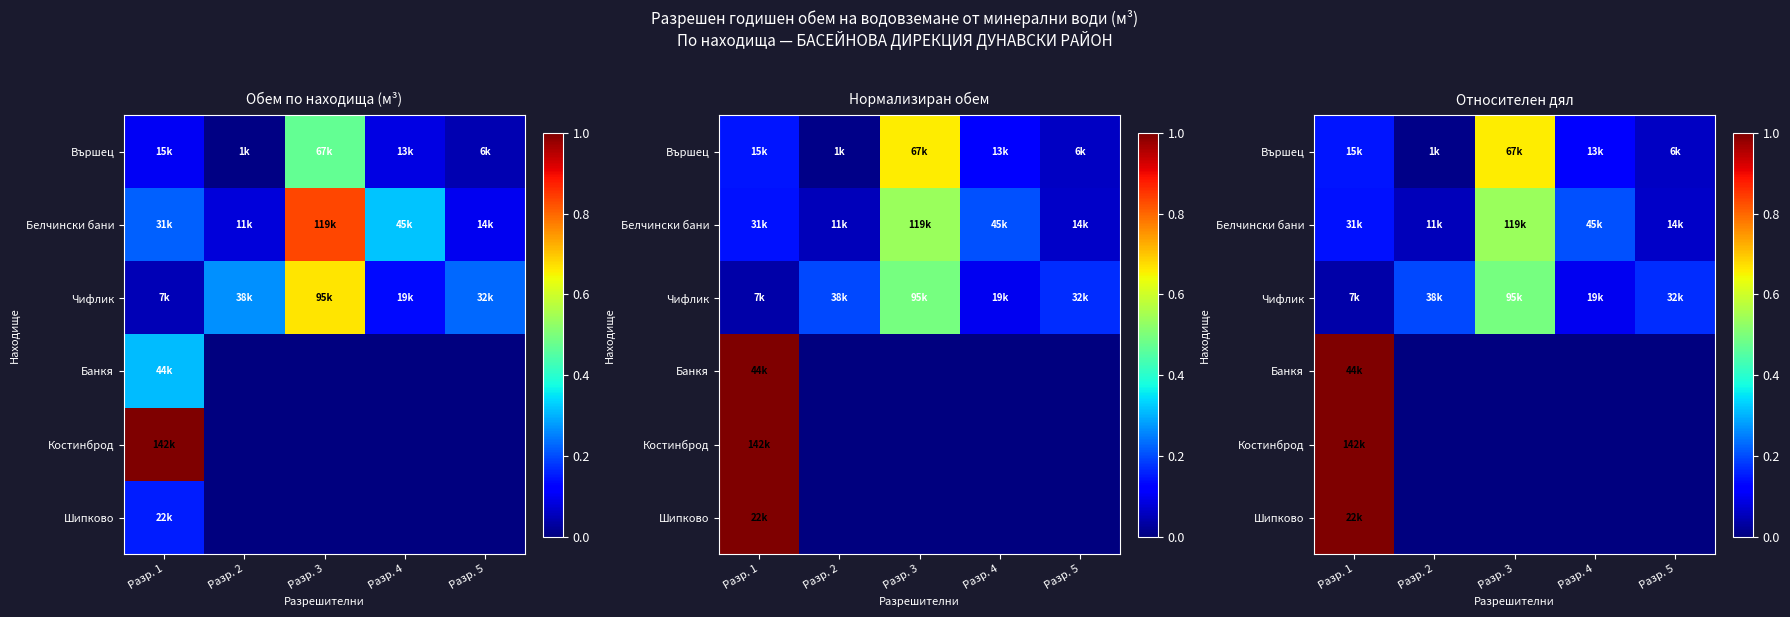

Which has a higher value, Разр. 2 or Разр. 4?

Разр. 4